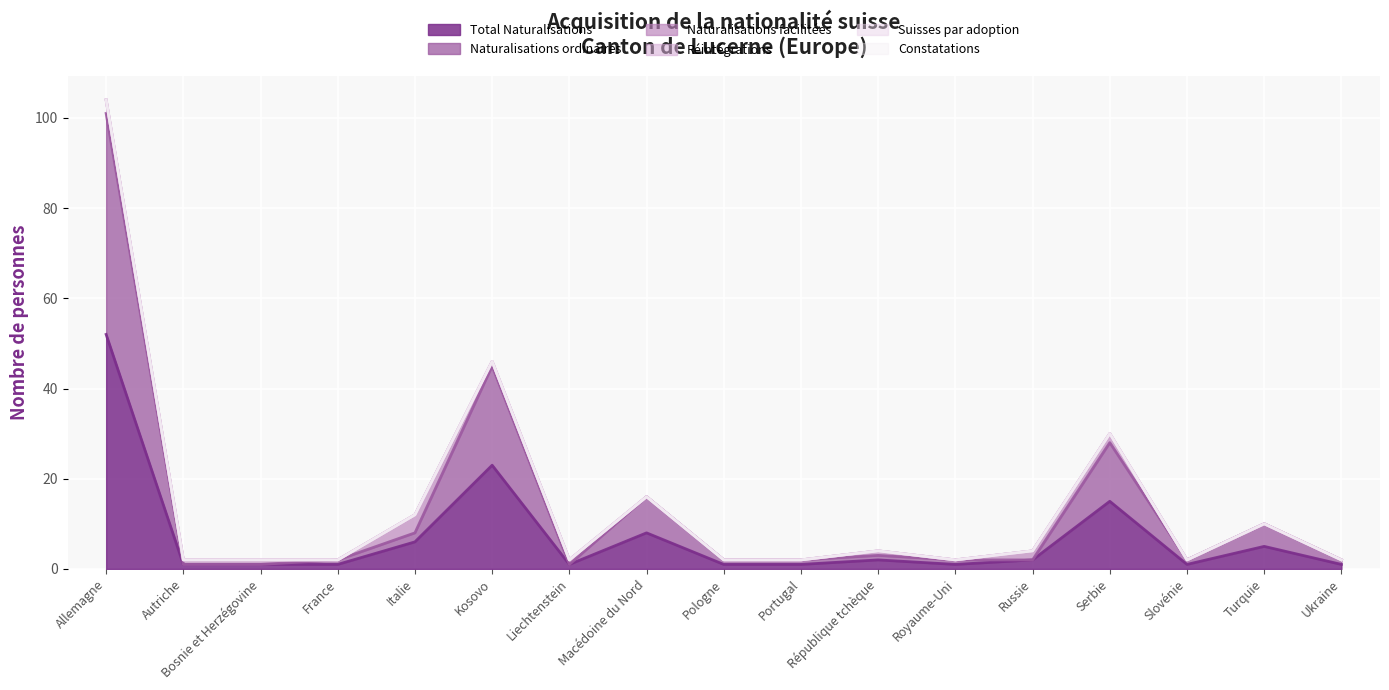

The Constatations series shows 0 at Slovénie. True or false?

True